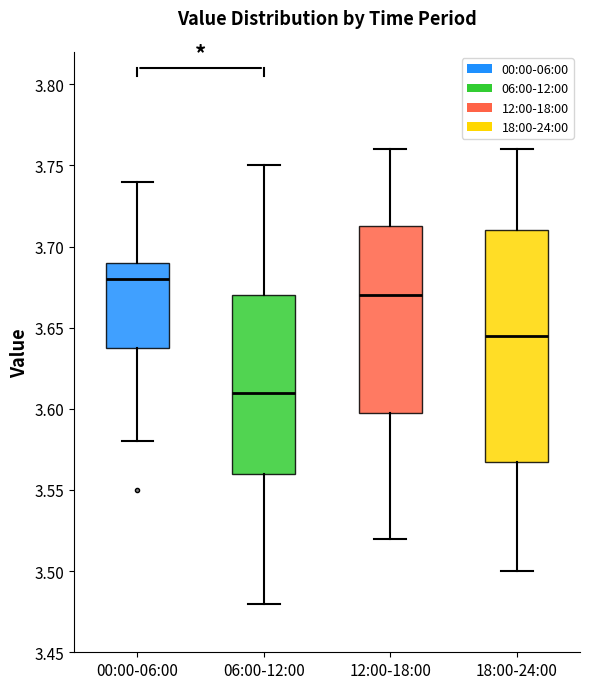

Comparing the boxes themselves (not the whiskers), which one is the tallest?

18:00-24:00